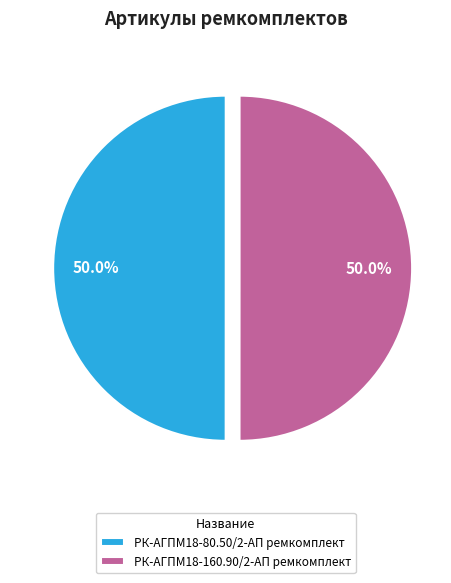

Count the number of slices in the pie.

2